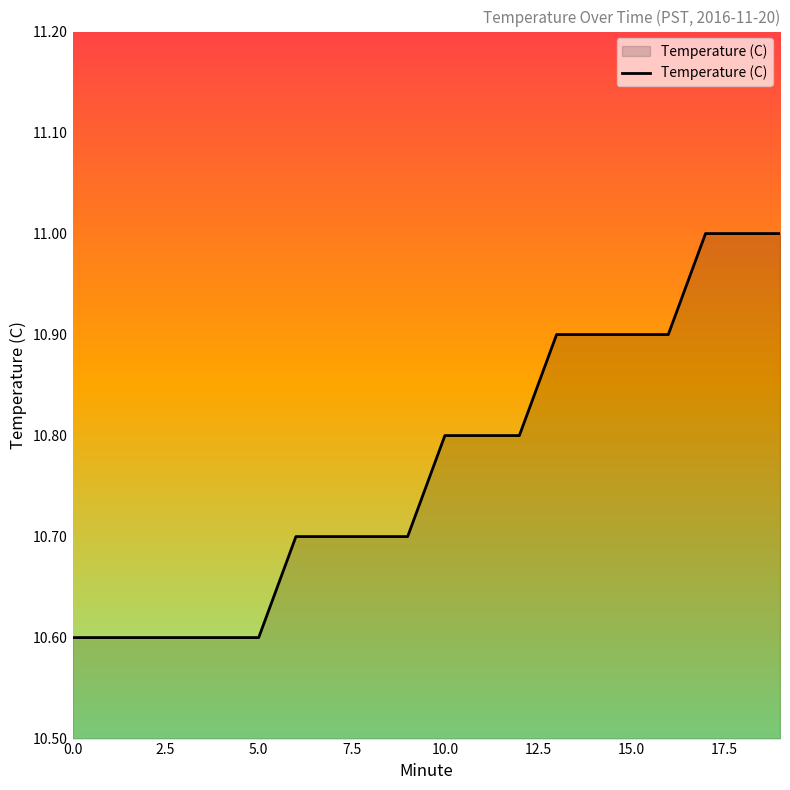

What is the maximum value shown in the chart?

11.0